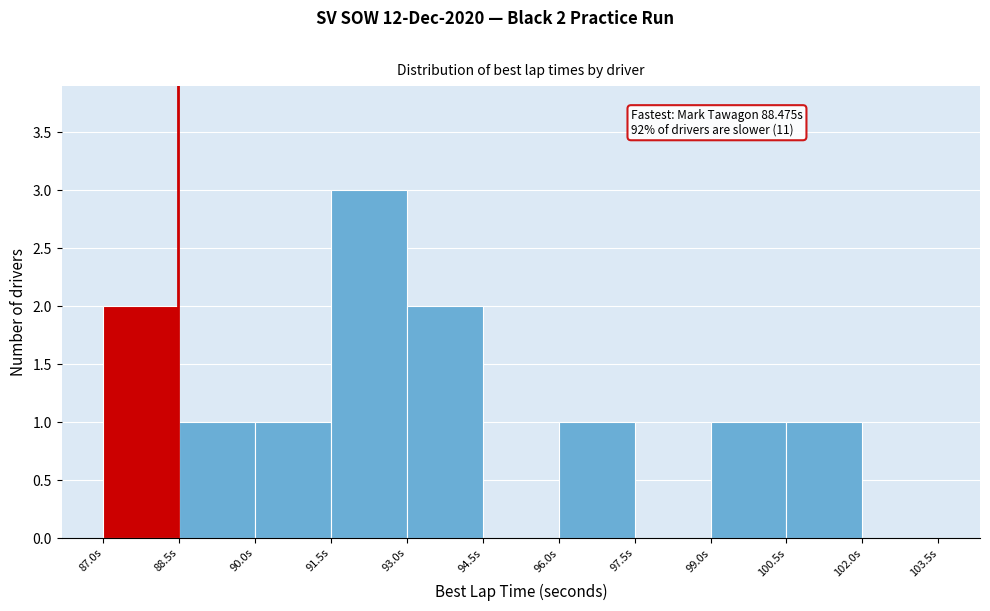

Over which range of the x-axis is the bar tallest?

91.5 to 93.0